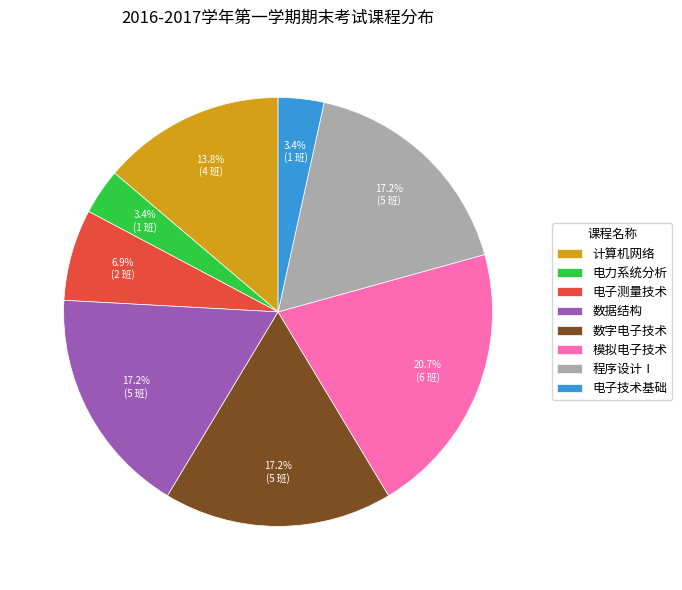

How many slices are in this pie chart?

8